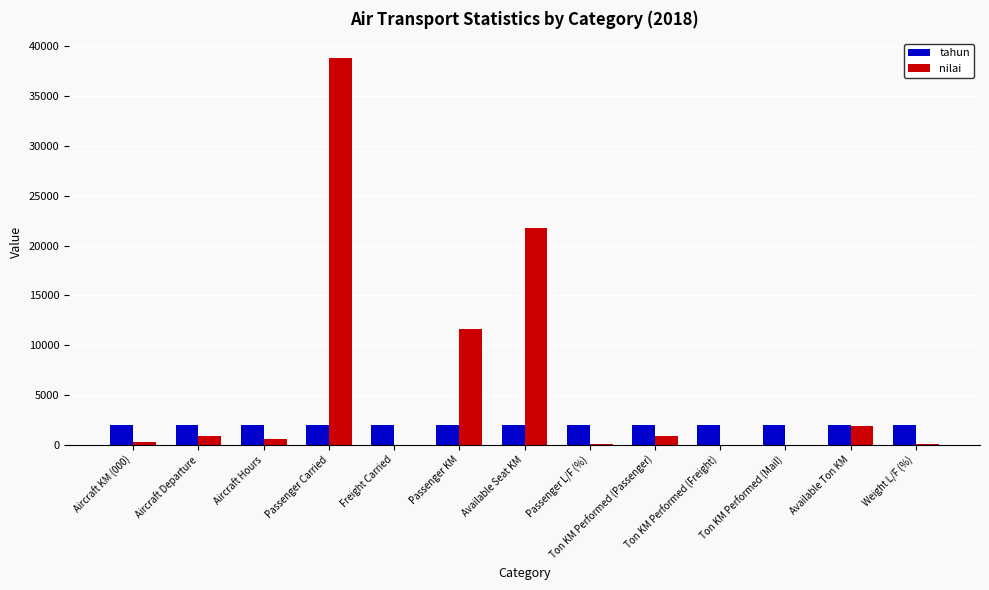

Is the value of tahun at Passenger Carried greater than the value of nilai at Ton KM Performed (Freight)?

Yes